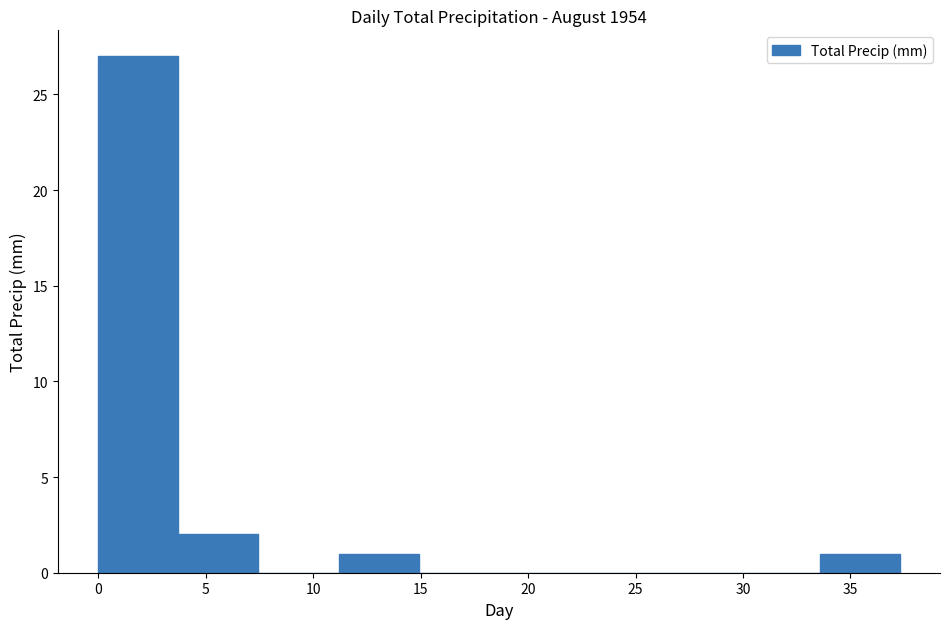

Reading left to right, list every bar in this chart as the range it spans on the x-axis followed by its height. Neither the bar edges nor the heights are printed on the chart, so give them approximately, as read against the axes.

0.0 to 3.5: 27
3.5 to 7.5: 2
7.5 to 11.0: 0
11.0 to 15.0: 1
15.0 to 18.5: 0
18.5 to 22.5: 0
22.5 to 26.0: 0
26.0 to 30.0: 0
30.0 to 33.5: 0
33.5 to 37.5: 1